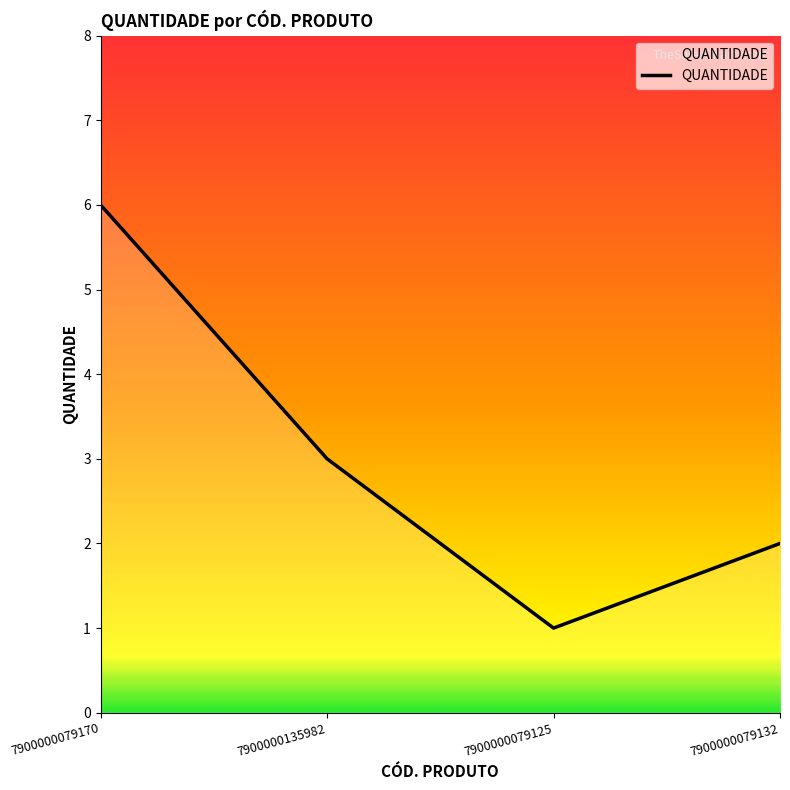

Which label corresponds to the largest value in the chart?

7900000079170